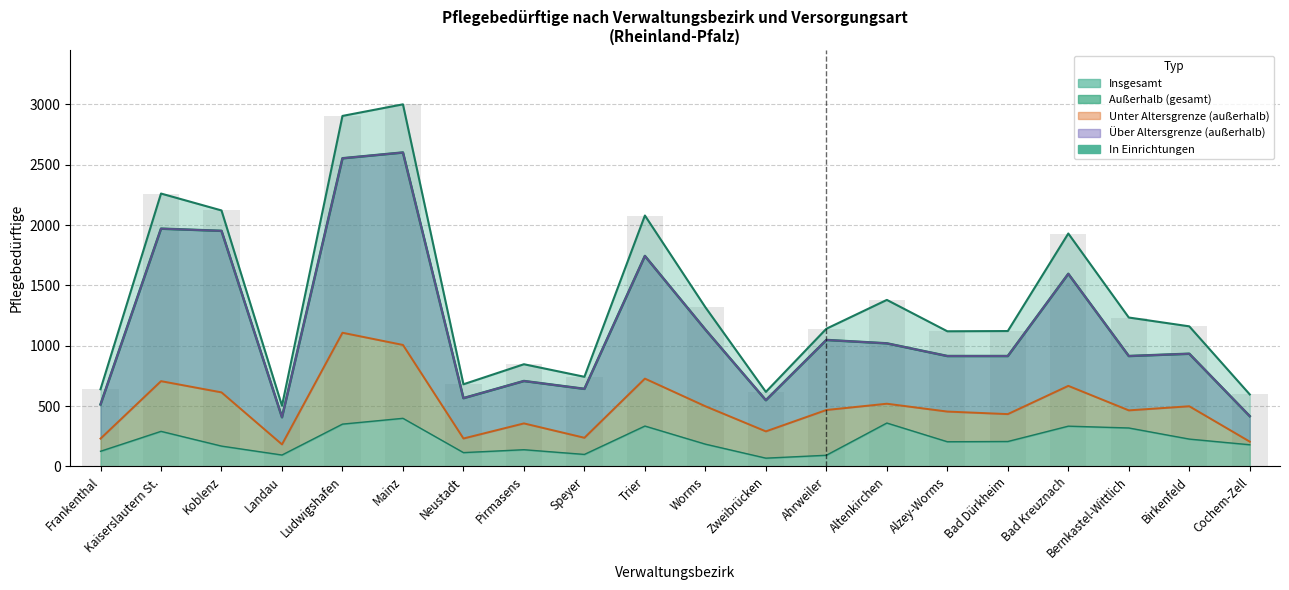

Is it true that In Einrichtungen equals 96 at Koblenz?

False